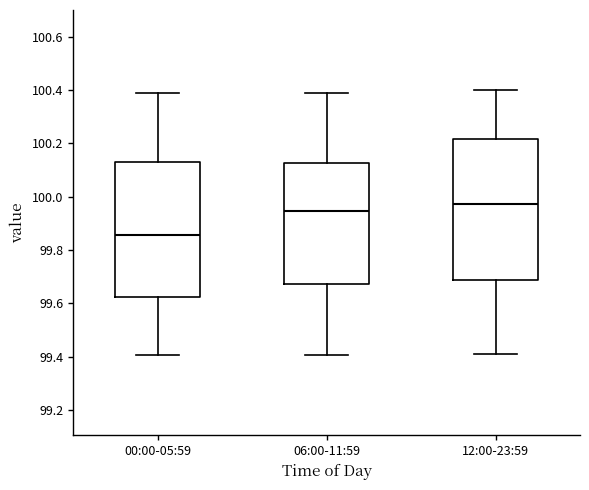

Which box is the tallest, from its lower edge to its upper edge?

12:00-23:59